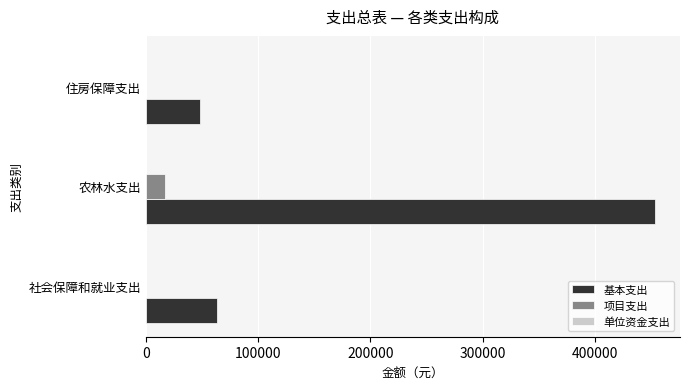

What is the sum of the 基本支出 values at 农林水支出 and 社会保障和就业支出?

516281.4